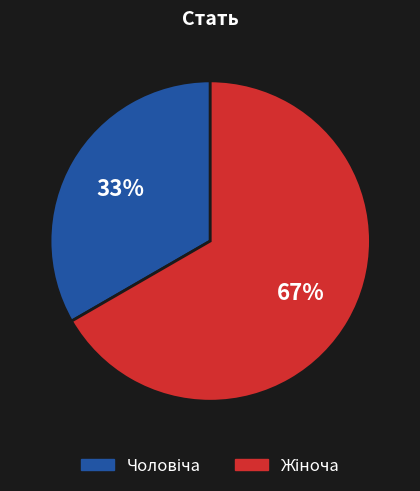

To the nearest percent, what is the average slice percentage?

50%